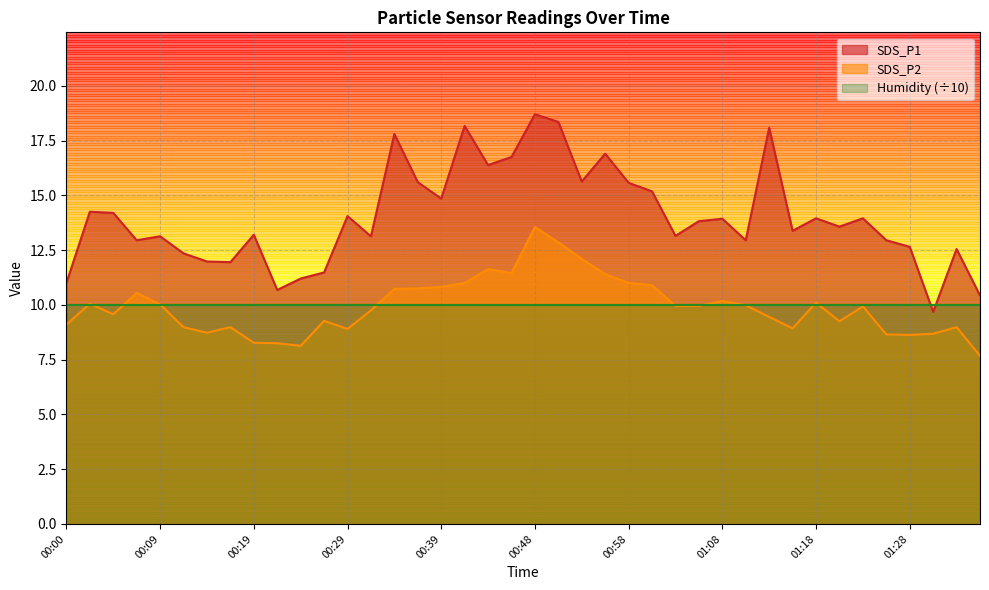

How many distinct data groups are displayed?

3